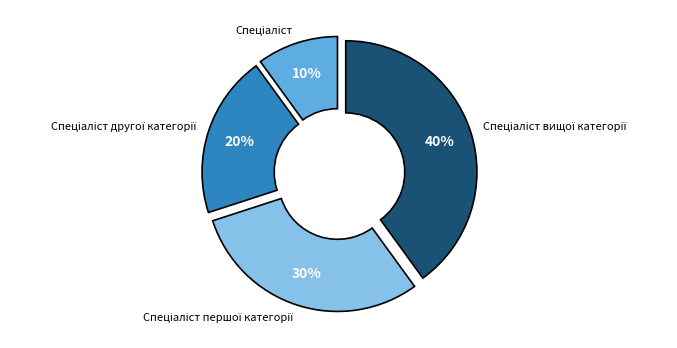

Is there a majority slice in this chart?

No